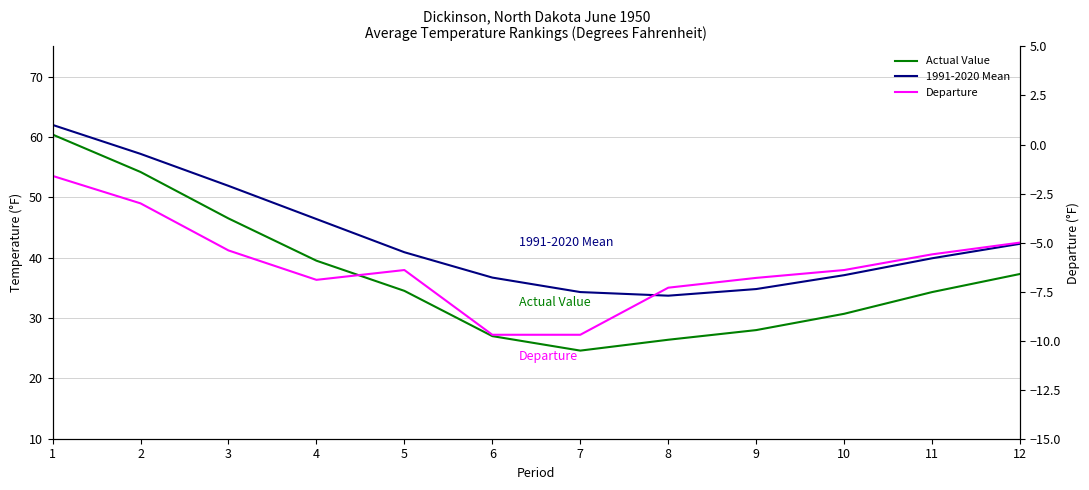

True or false: Actual Value has a value of 26.4 at 8.

True